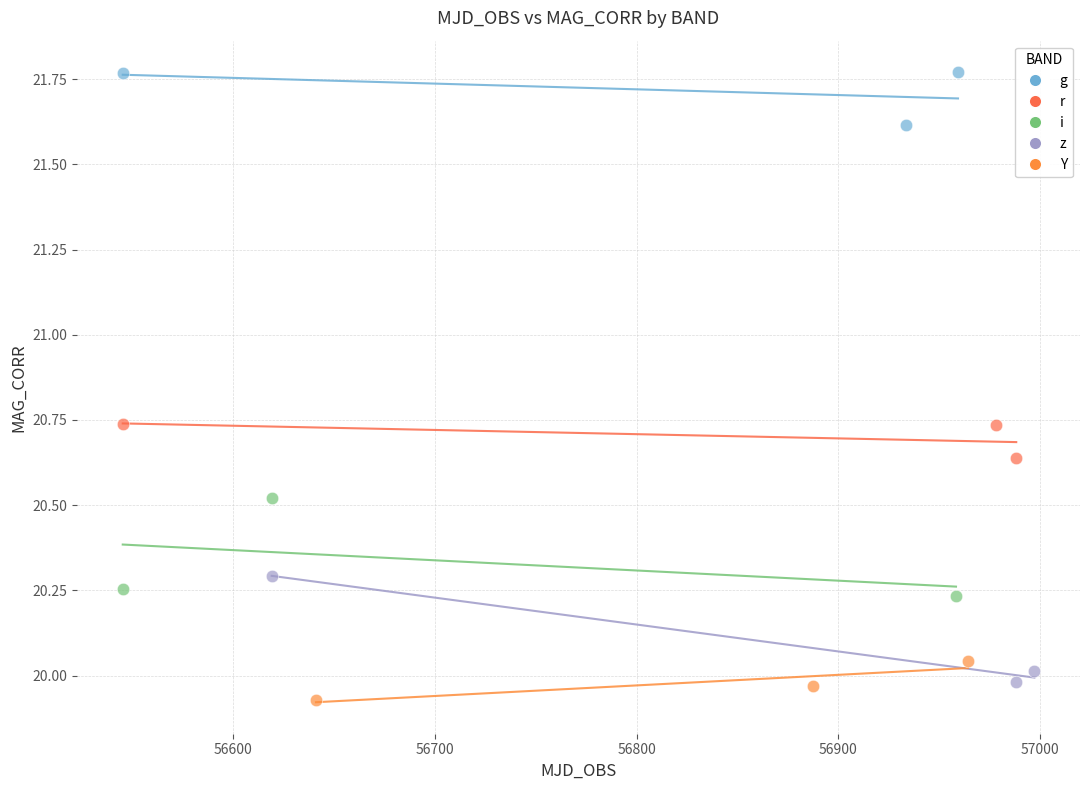

Which series contains the lowest Y value?

Y